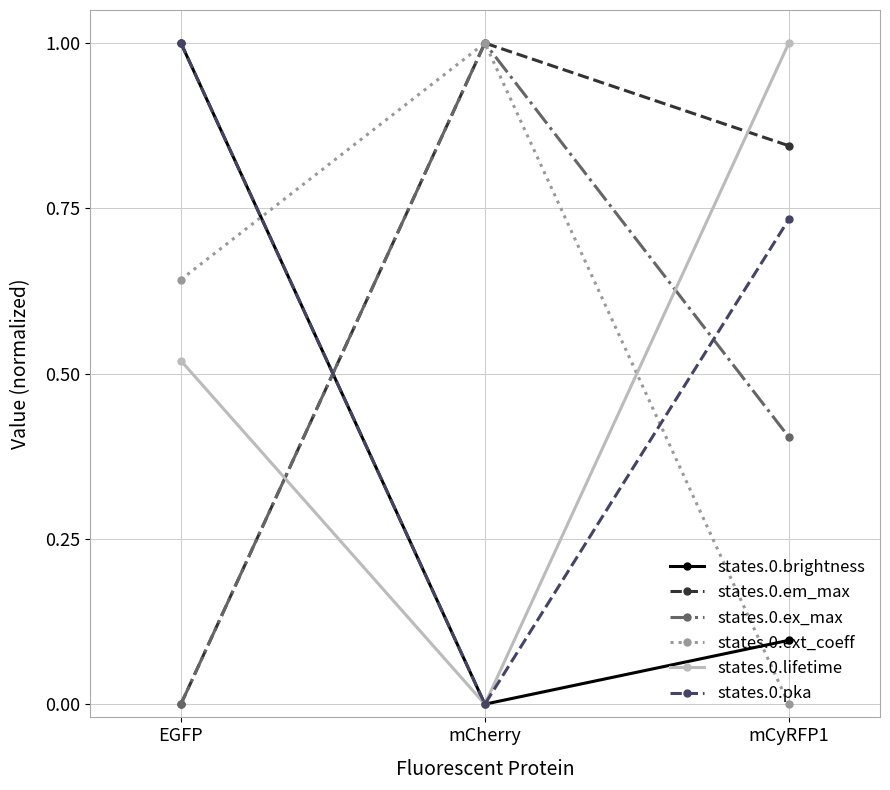

What is the difference between the maximum and minimum values in the states.0.lifetime series?

1.0